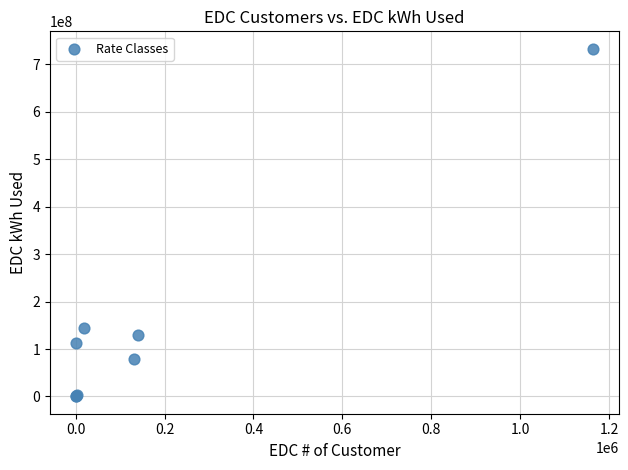

What Y value in the scatter plot is closest to 366687267?

144609528.0